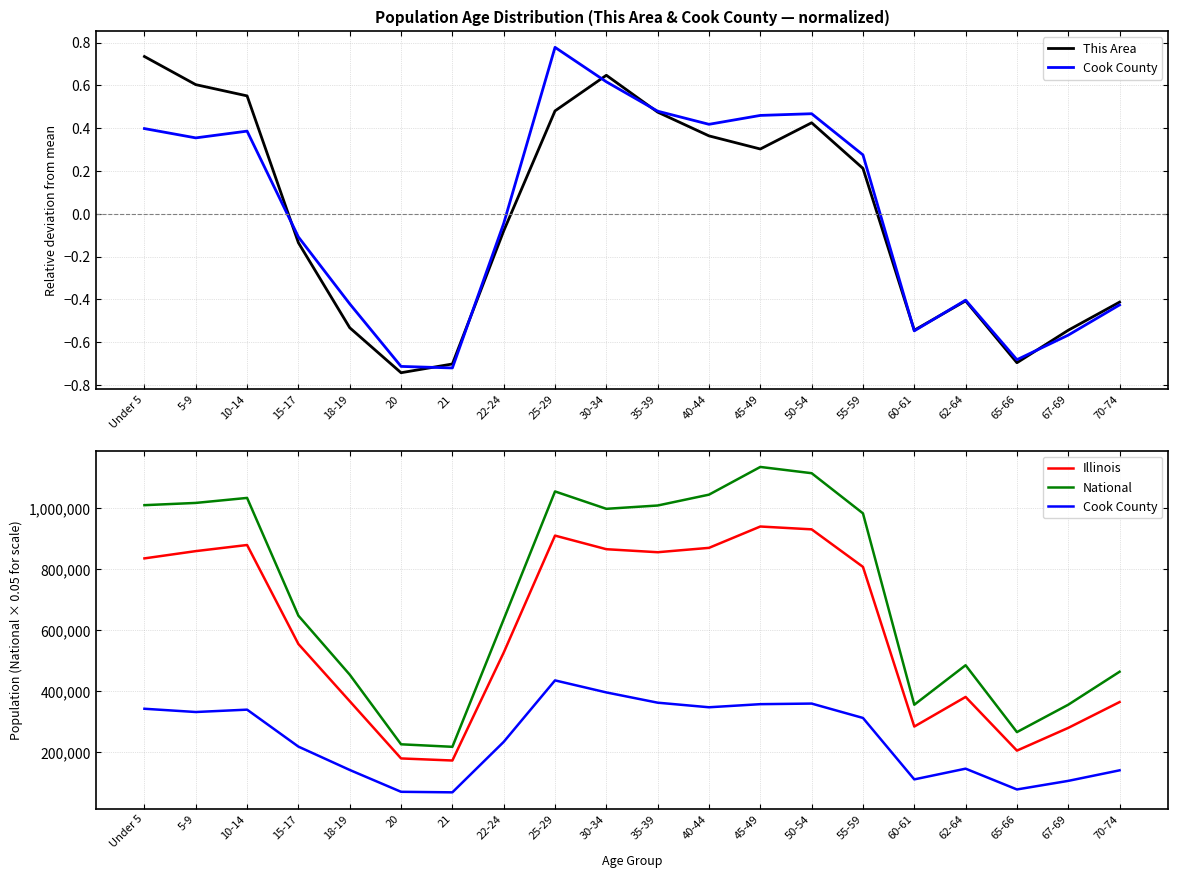

Is it true that Cook County equals 143931.4 at 55-59?

False